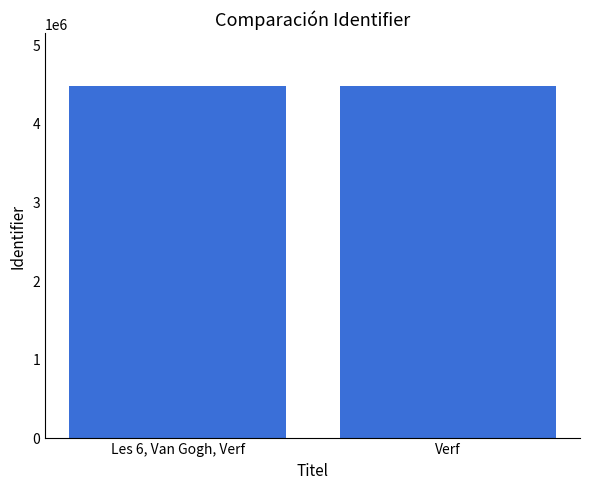

What is the difference between the maximum and minimum values?

10